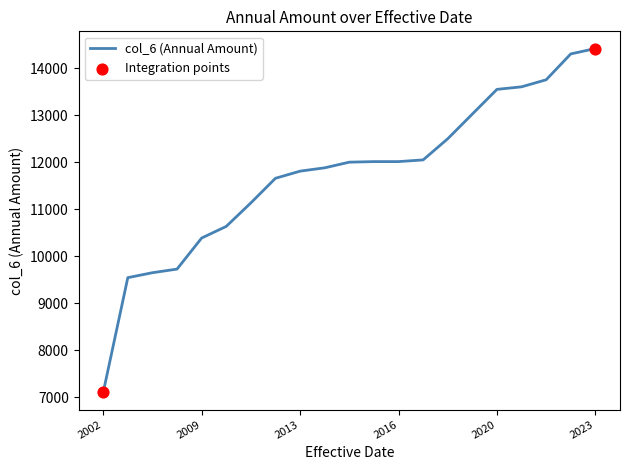

What is the minimum value shown in the chart?

7102.7